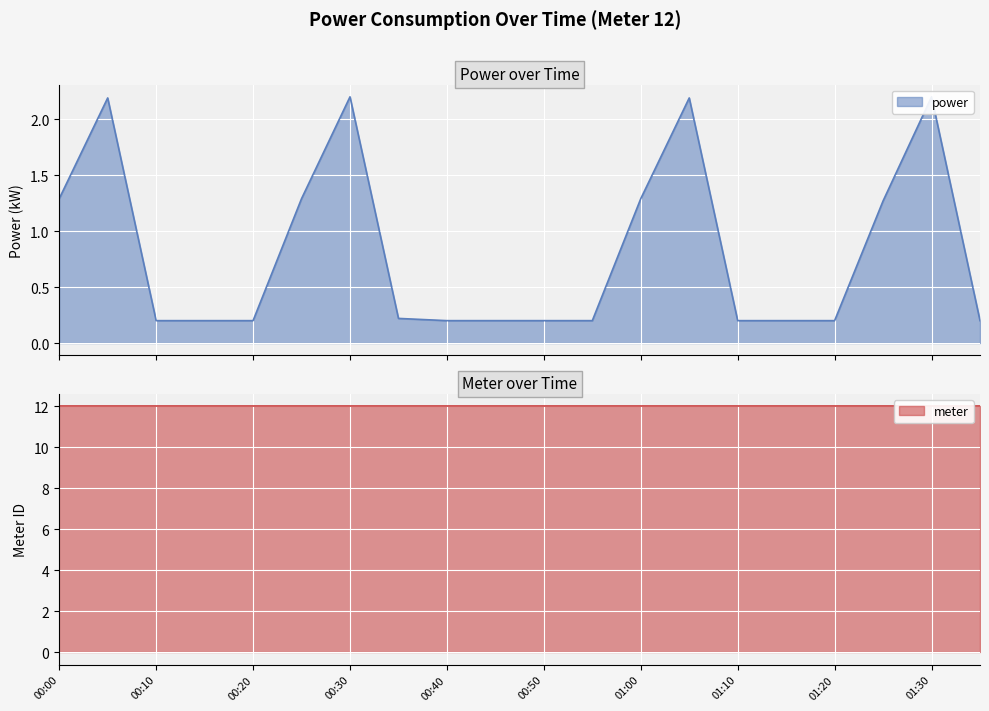

What is the smallest value displayed?

0.2